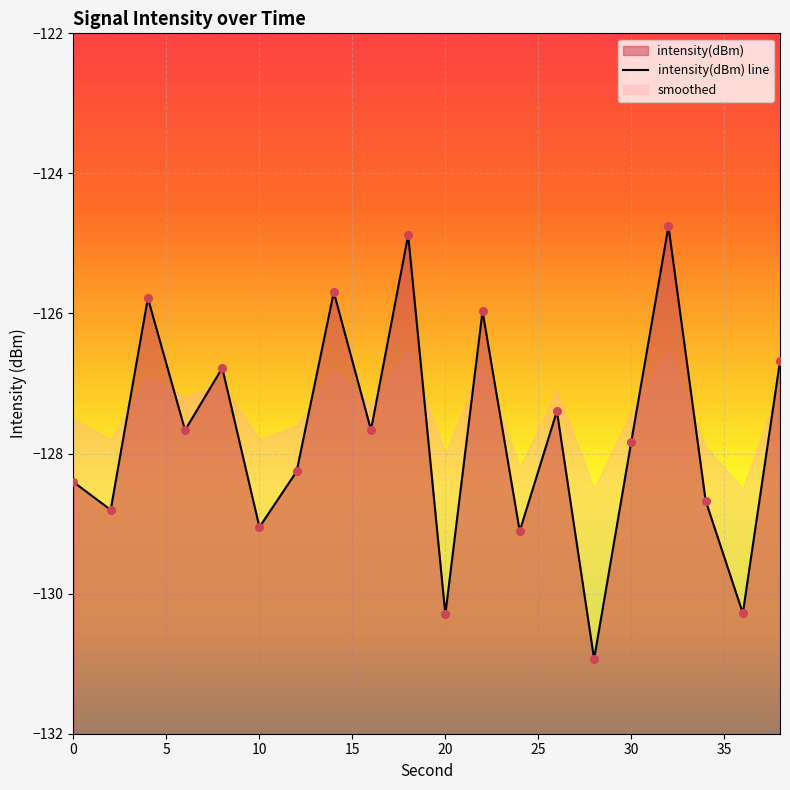

What is the change in value from 16 to 26?

+0.3